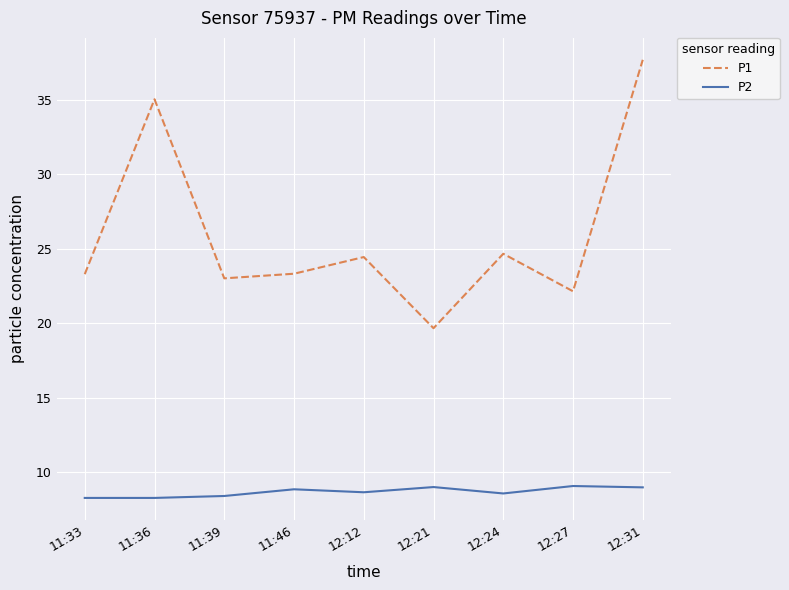

At which label does P1 first exceed 23?

11:33